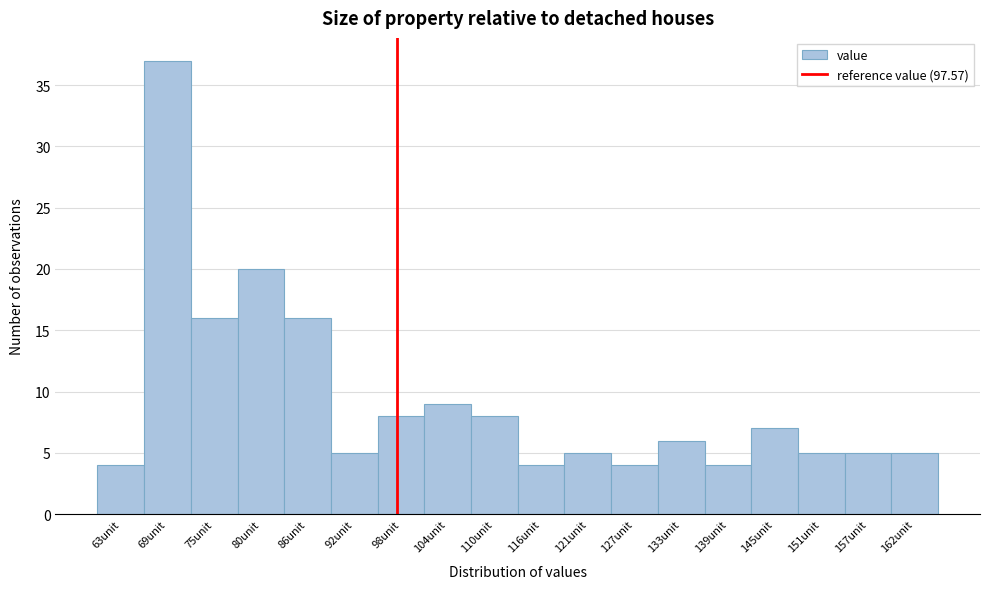

Reading left to right, transcribe this chart: for each bar, give the range it covers on the x-axis and its height. Neither the bar edges nor the heights are printed on the chart, so give them approximately, as read against the axes.

60 to 66: 4
66 to 72: 37
72 to 78: 16
78 to 83: 20
83 to 89: 16
89 to 95: 5
95 to 101: 8
101 to 107: 9
107 to 113: 8
113 to 119: 4
119 to 124: 5
124 to 130: 4
130 to 136: 6
136 to 142: 4
142 to 148: 7
148 to 154: 5
154 to 160: 5
160 to 165: 5